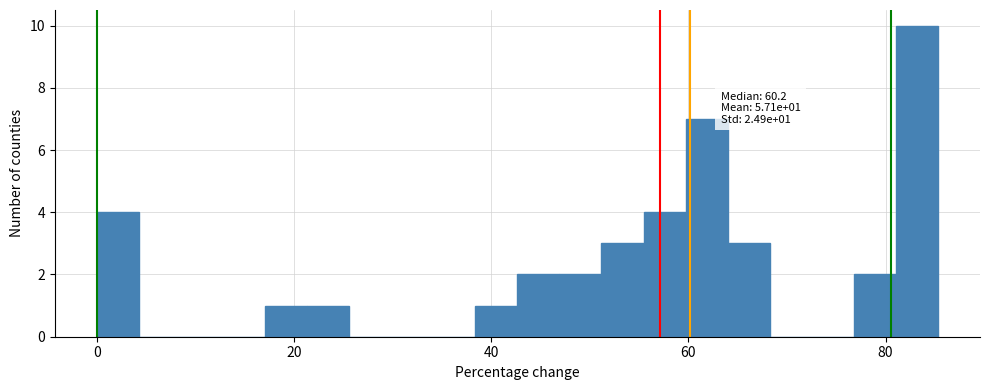

Around what value on the x-axis is the tallest bar? Give the approximate position of its centre, as read against the axis.

84